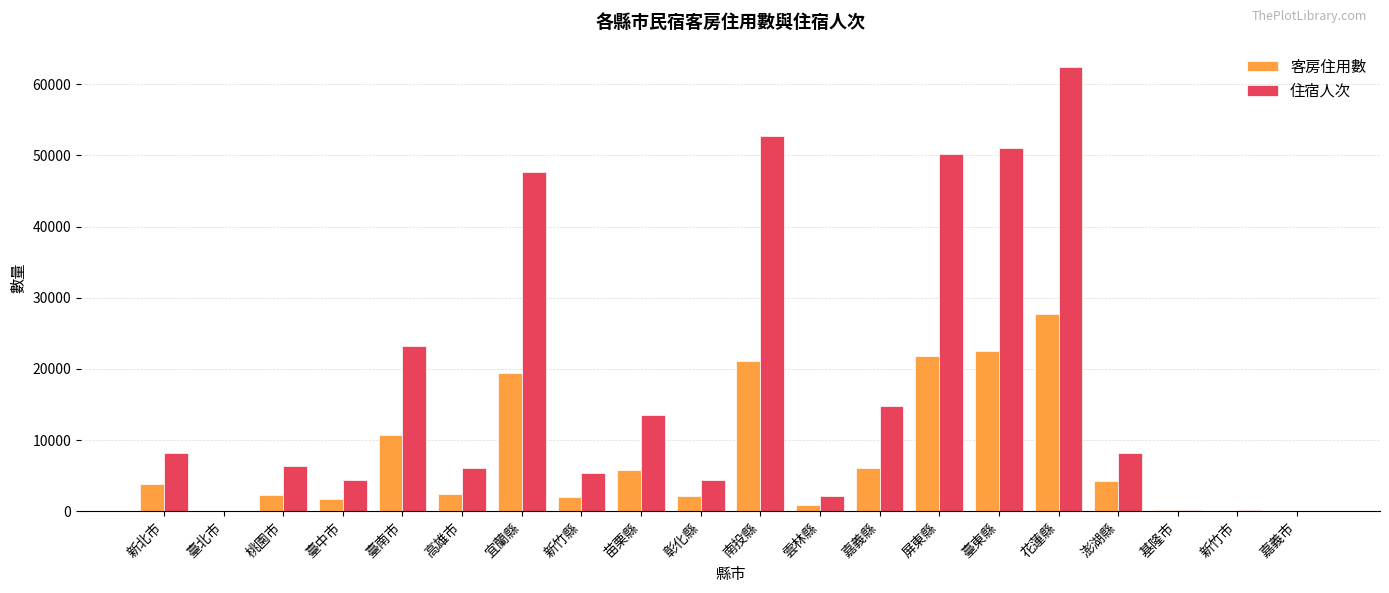

Which series has the largest total across all categories?

住宿人次